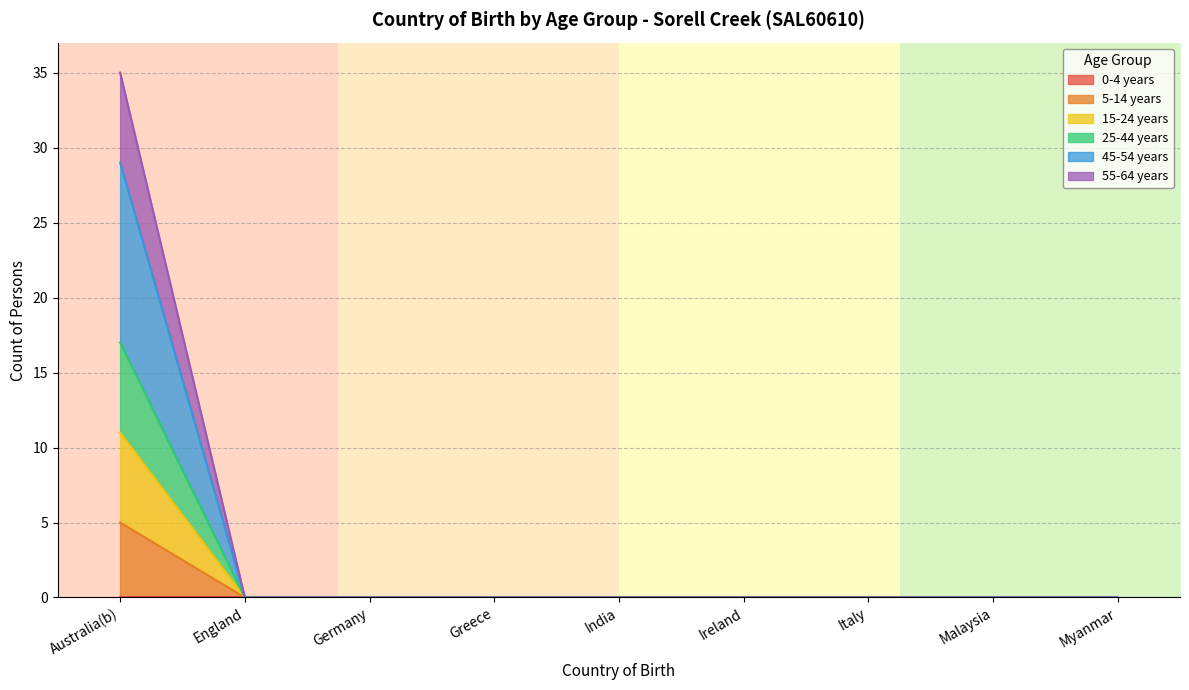

What position from the left is India?

5